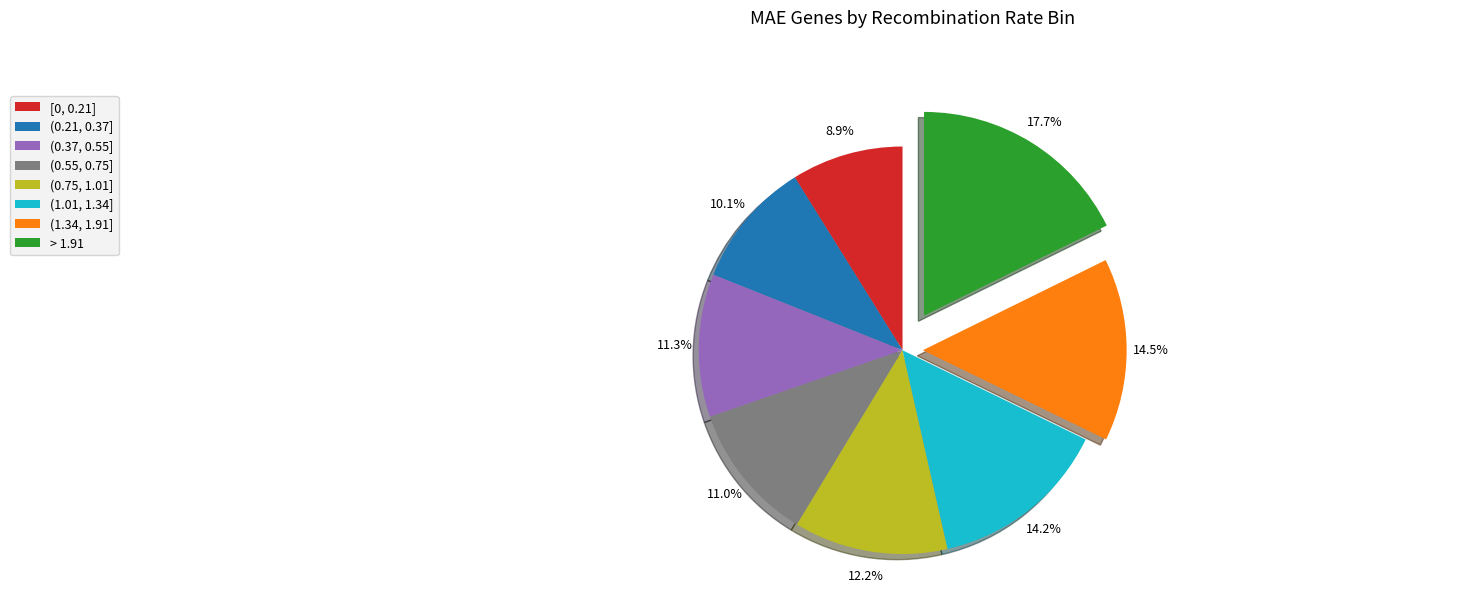

Between (0.75, 1.01] and (0.21, 0.37], which is larger?

(0.75, 1.01]